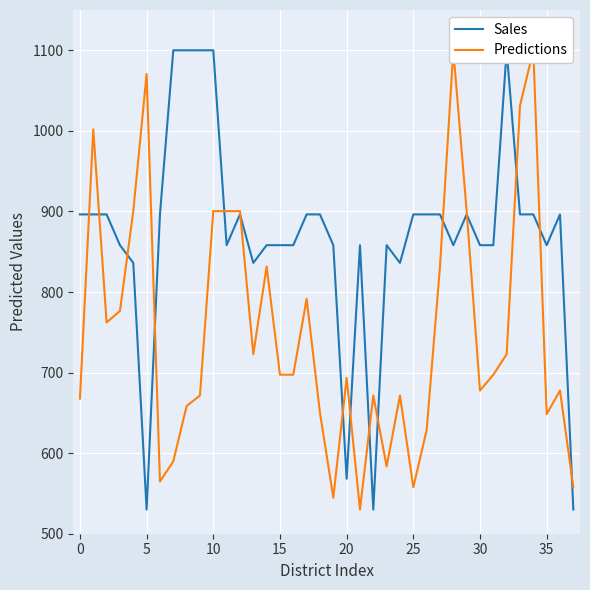

How many intersections are there between Predictions and Sales?

15